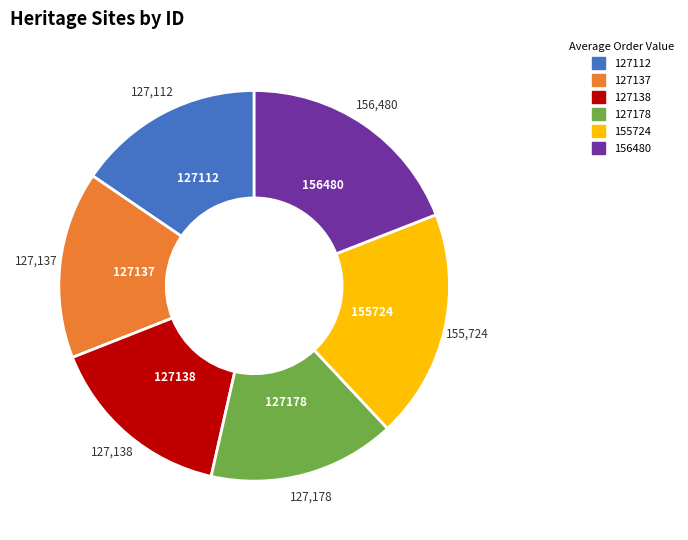

Does any single category account for the majority?

No